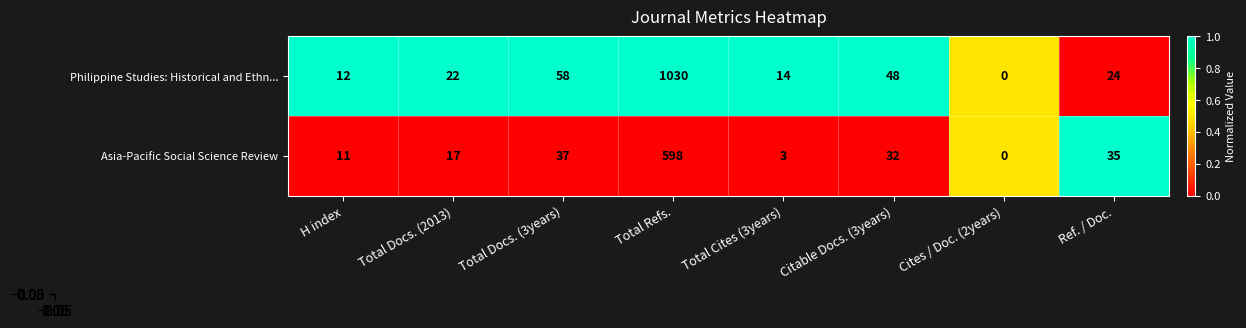

What is the difference between the Philippine Studies: Historical and Ethn... values at Total Docs. (2013) and H index?

10